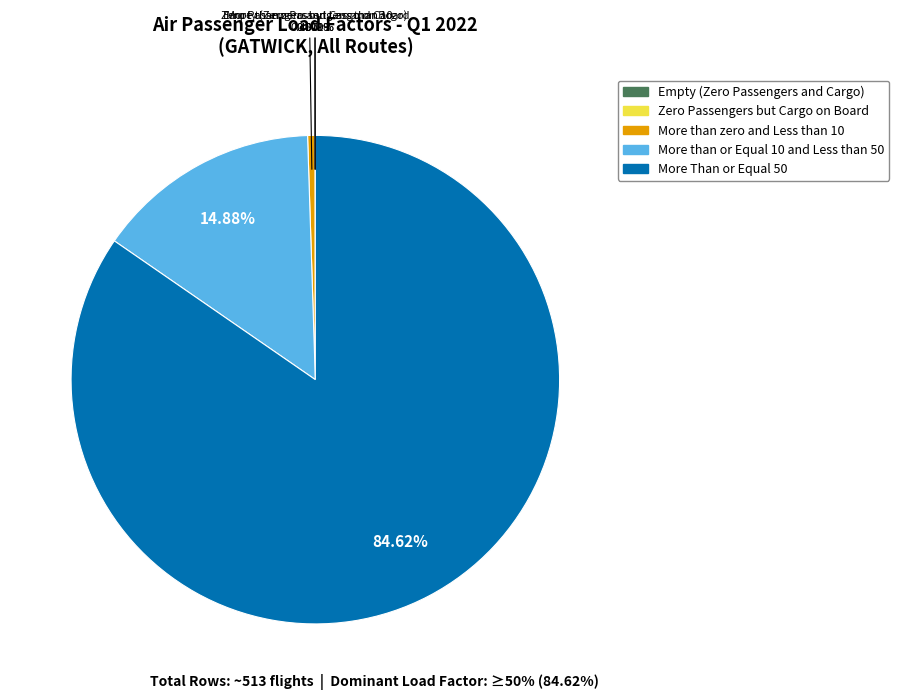

Between More than or Equal 10 and Less than 50 and More than zero and Less than 10, which is larger?

More than or Equal 10 and Less than 50